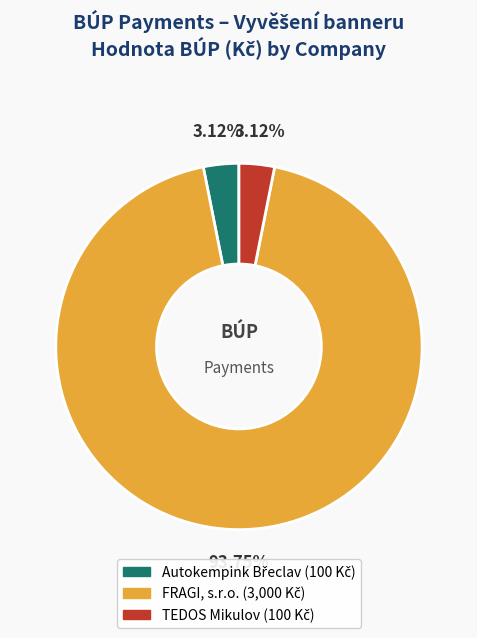

Does any single category account for the majority?

Yes